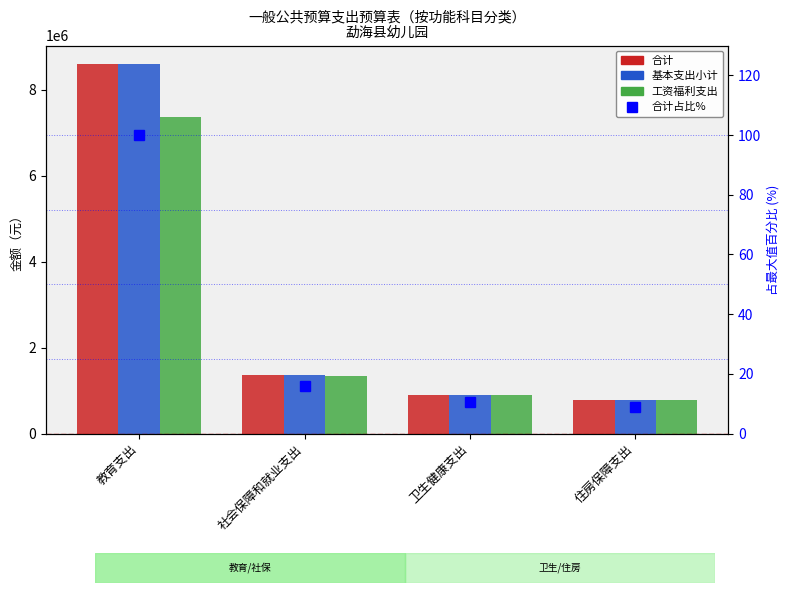

What are all the series names shown in the legend?

合计, 基本支出小计, 工资福利支出, 合计占比%